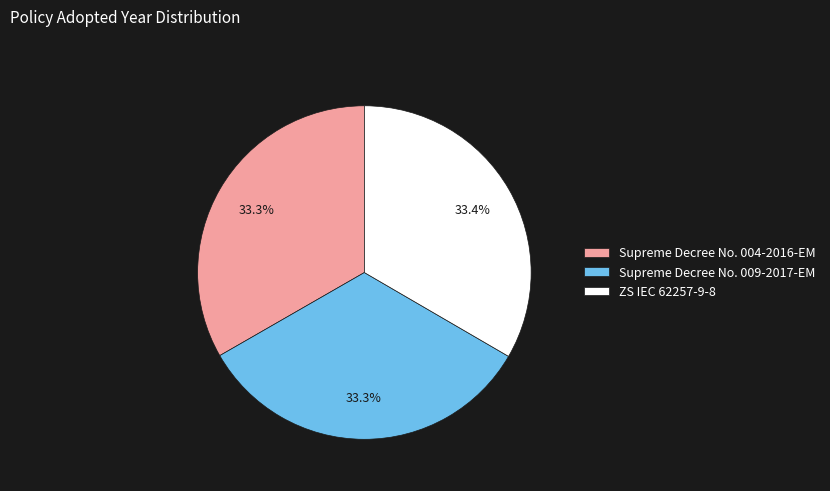

True or false: Supreme Decree No. 009-2017-EM accounts for 28% of the total.

False